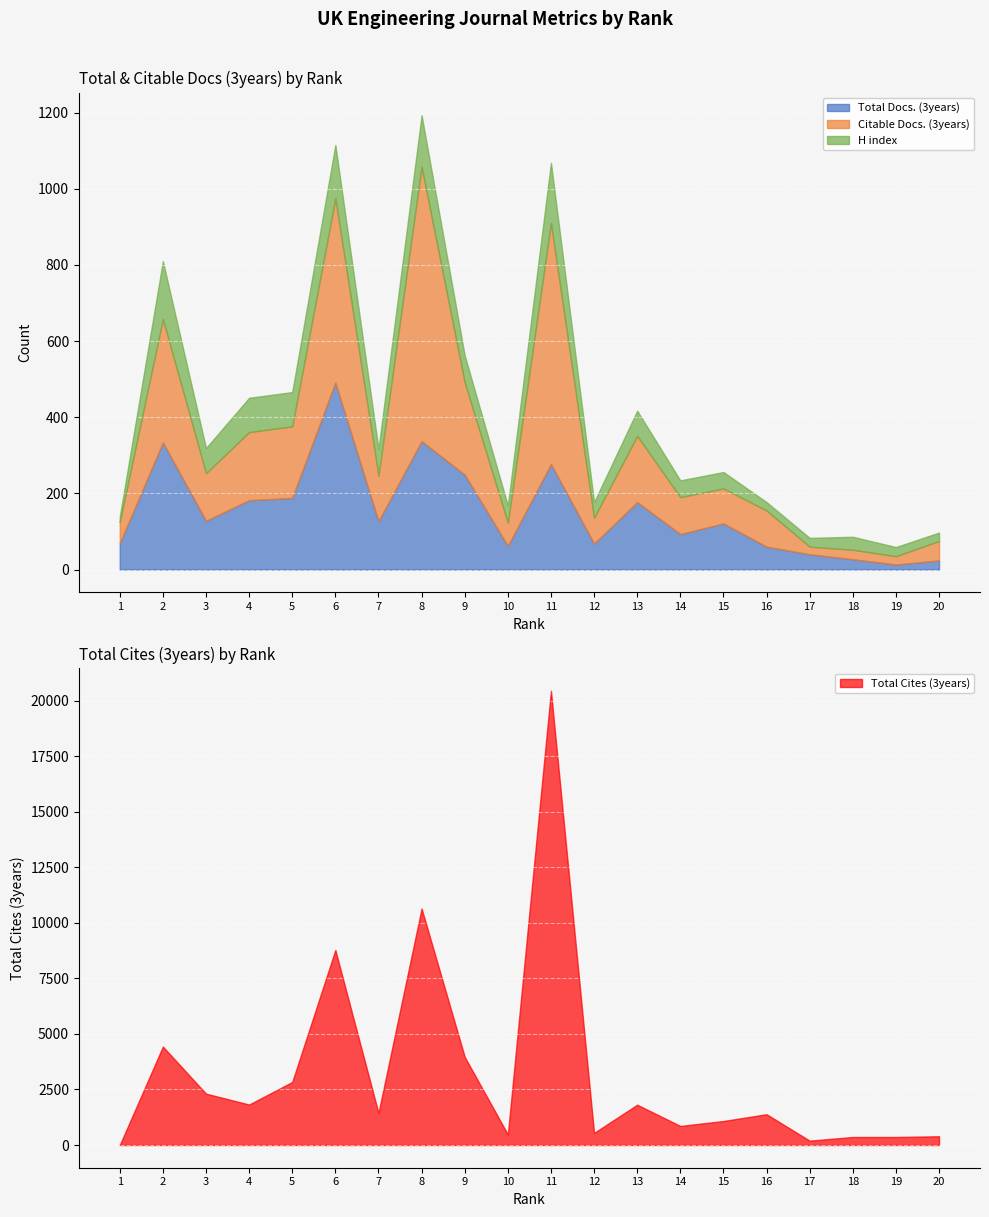

What are all the series names shown in the legend?

Total Docs. (3years), Citable Docs. (3years), Total Cites (3years), H index